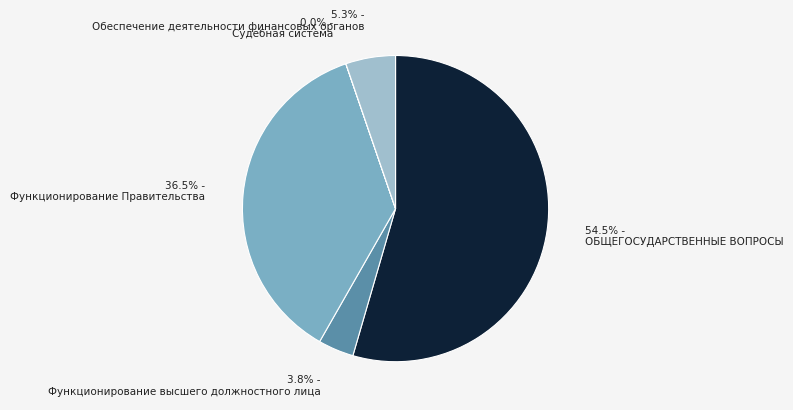

What is the largest slice in the pie chart?

ОБЩЕГОСУДАРСТВЕННЫЕ ВОПРОСЫ